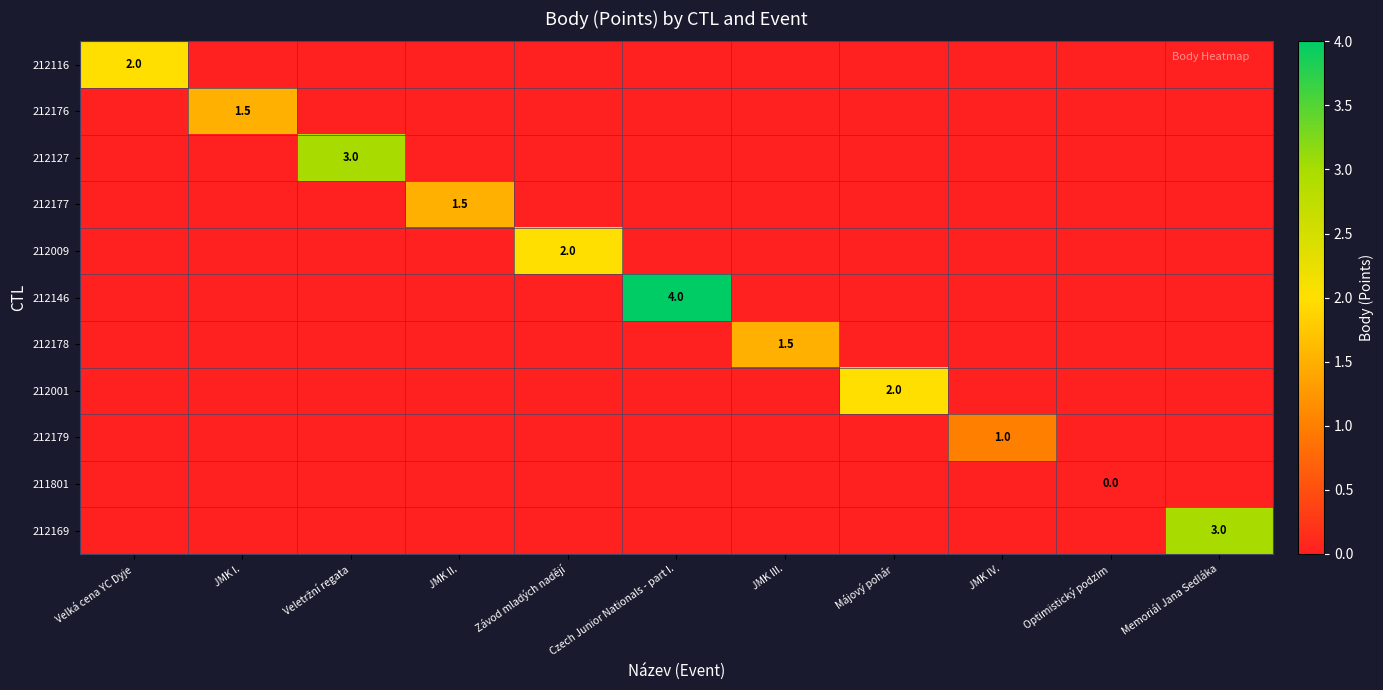

Read the 212176 value at JMK I..

1.5